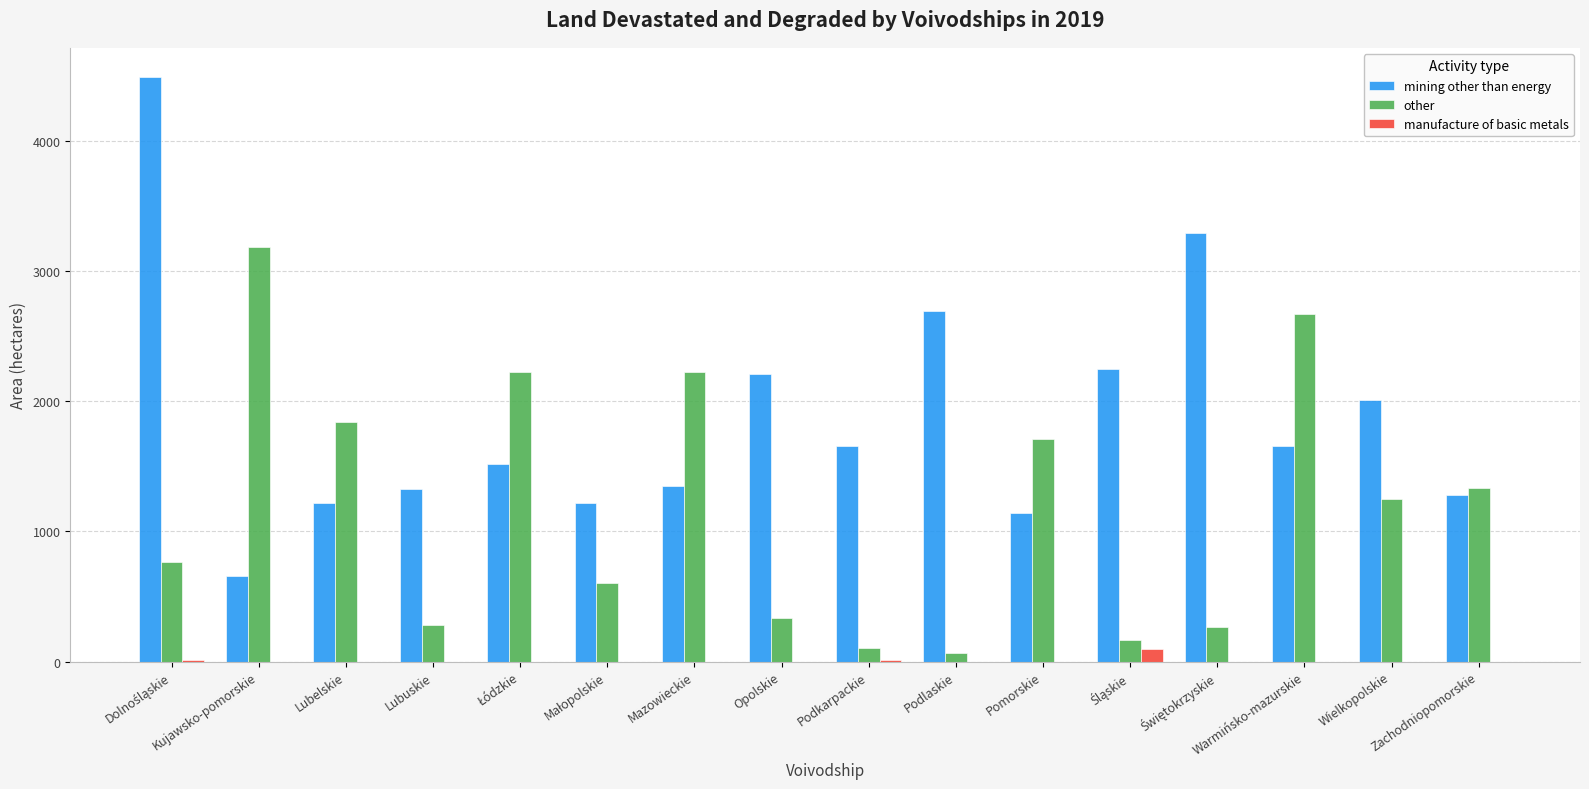

What value does the other series have at Opolskie?

335